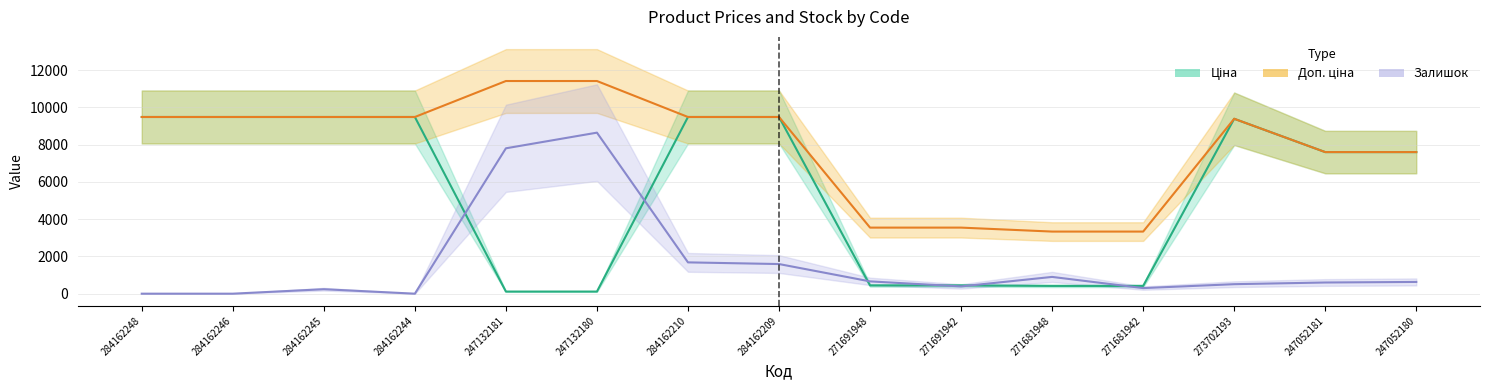

What is the label of the 15th point from the left?

247052180